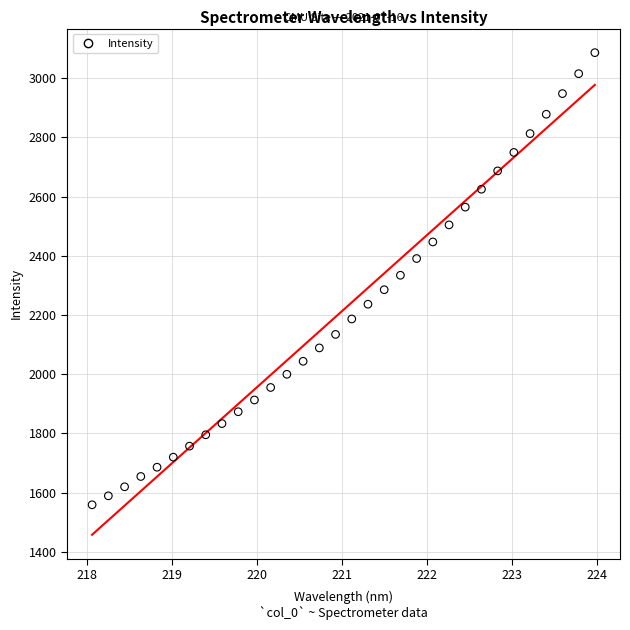

What is the range of X values (max minus min)?

5.9